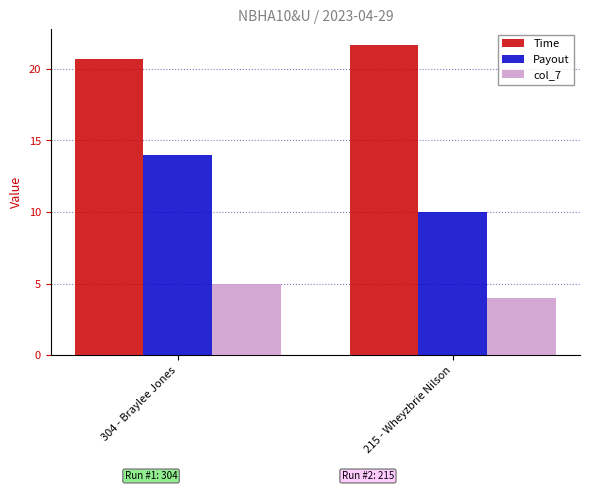

How many bars are there in total?

6